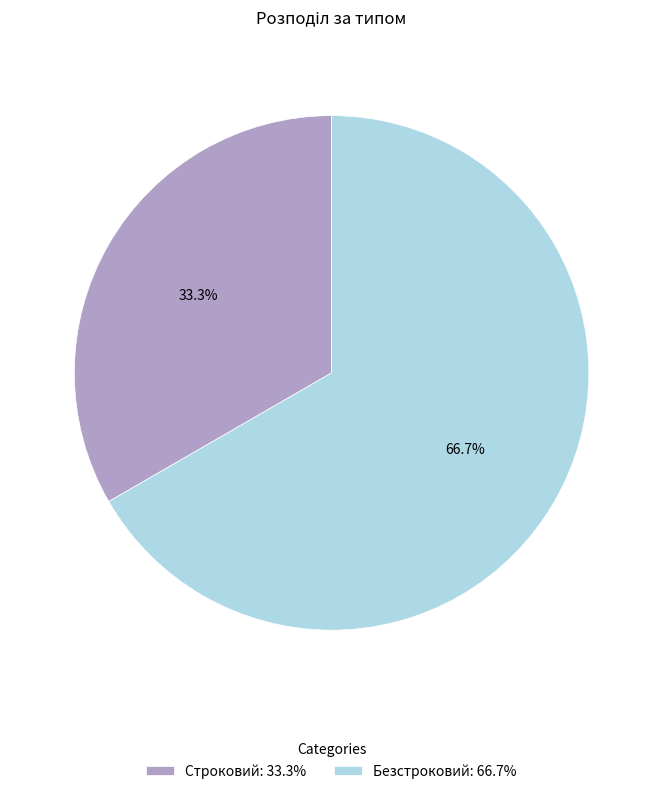

To the nearest percent, what is the difference between the largest and smallest slice percentages?

33%